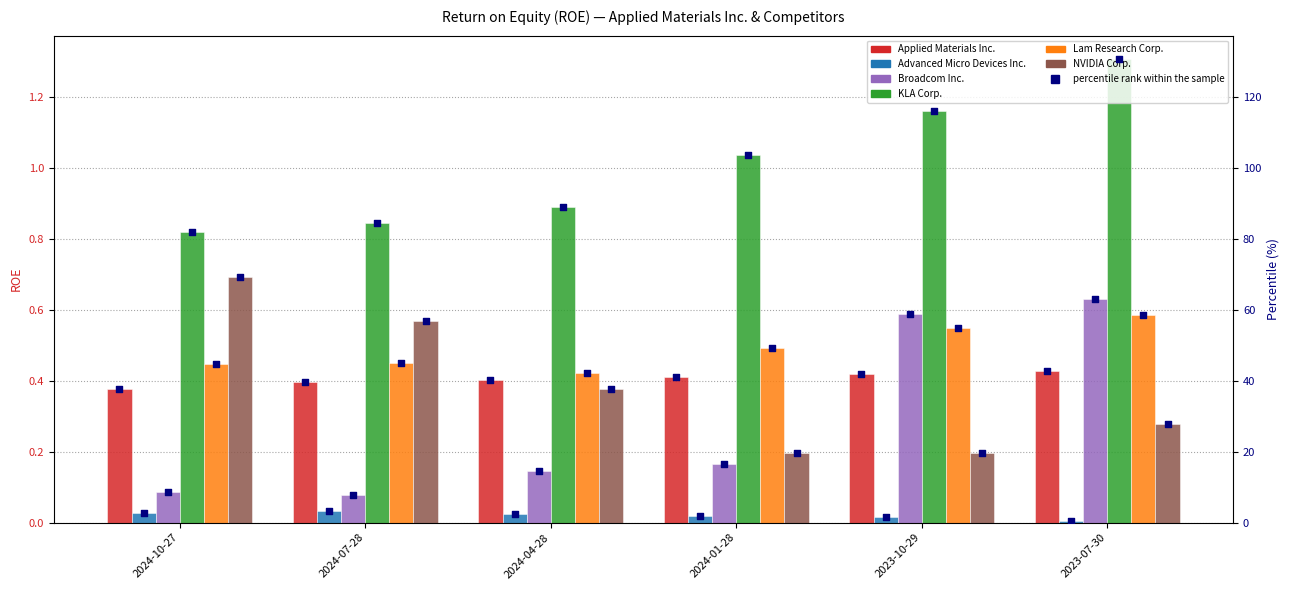

Which series contains the highest Y value?

KLA Corp.